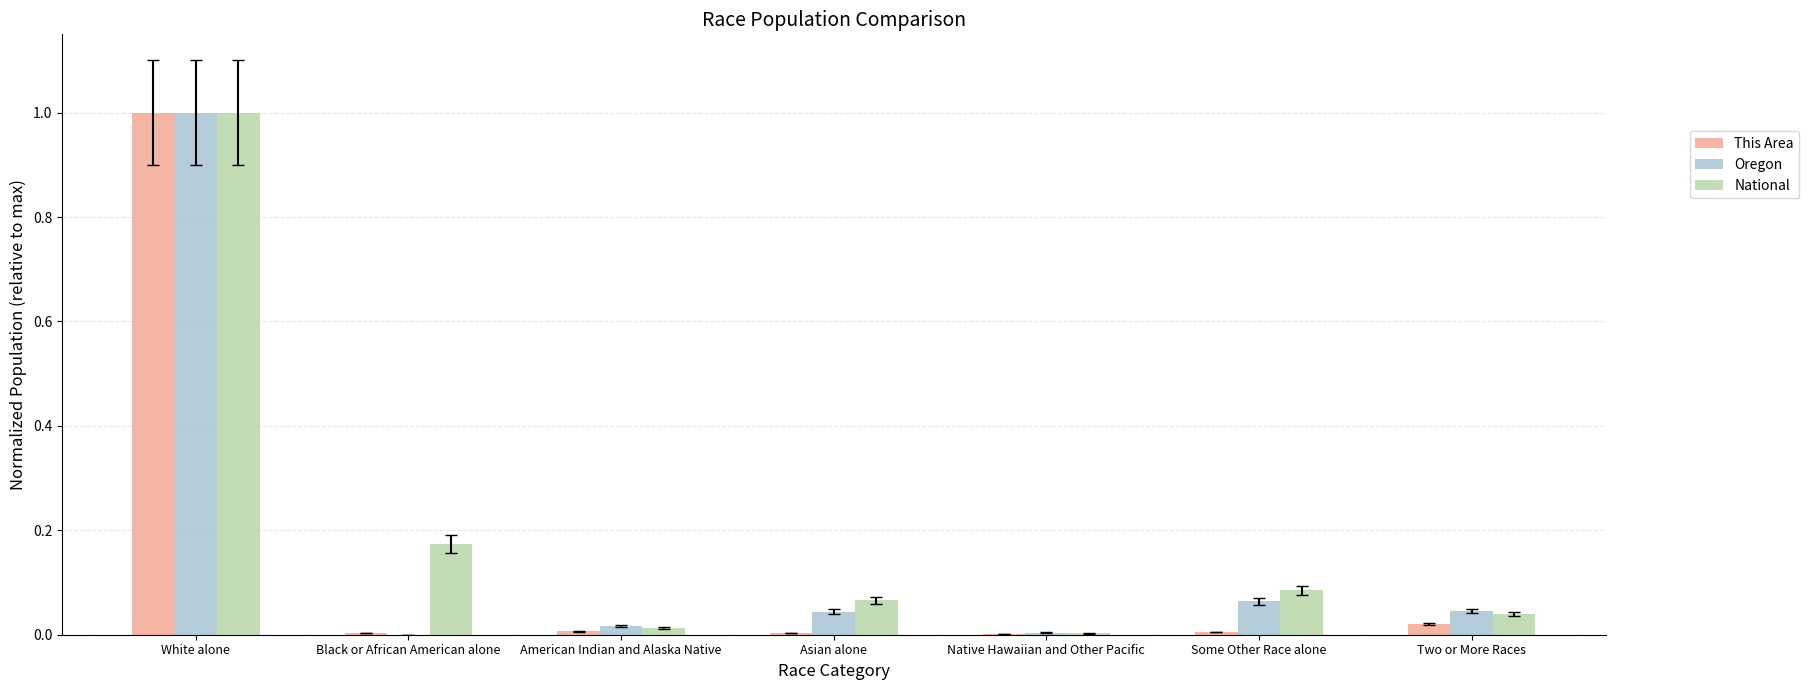

What is the sum of all National values?

1.4